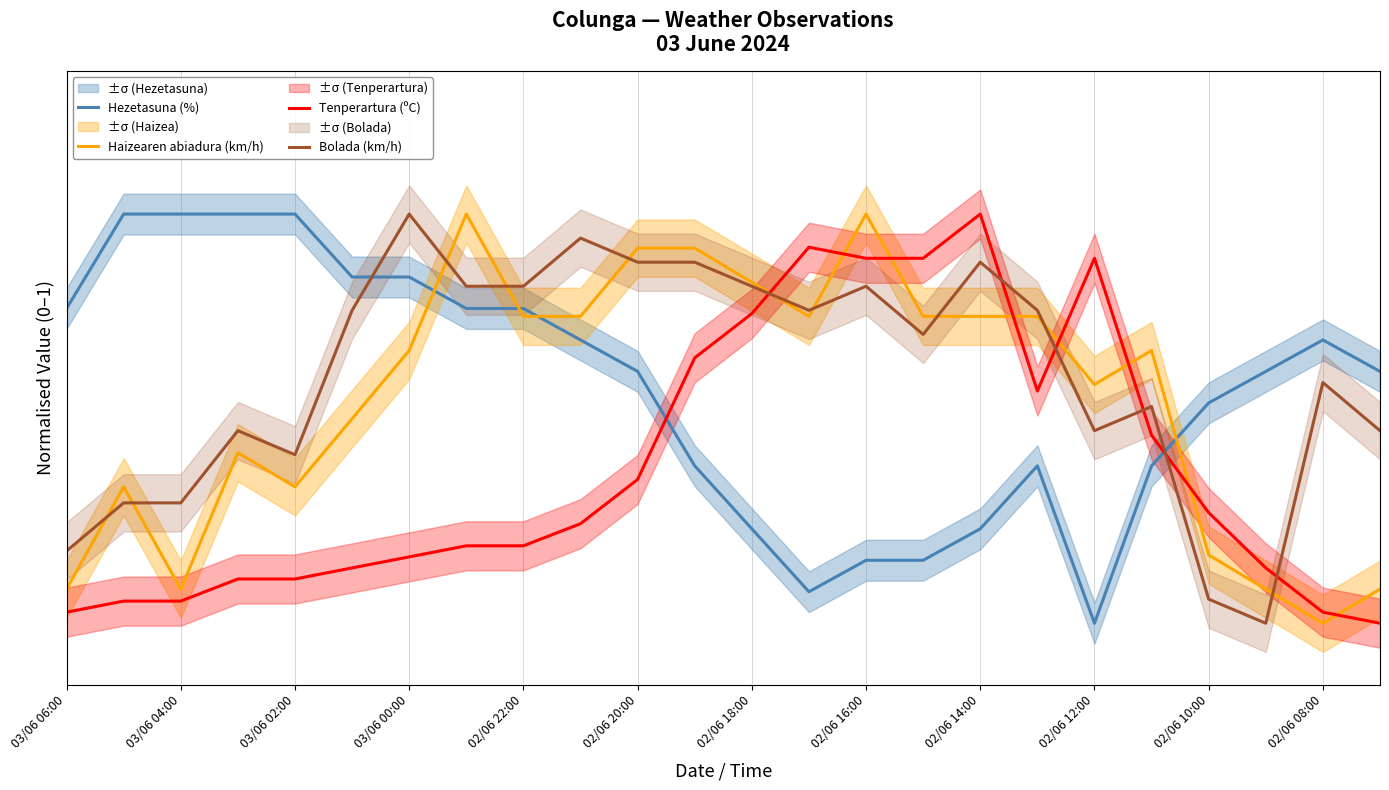

True or false: Haizearen abiadura (km/h) has more than 0 points higher than both neighbors.

True